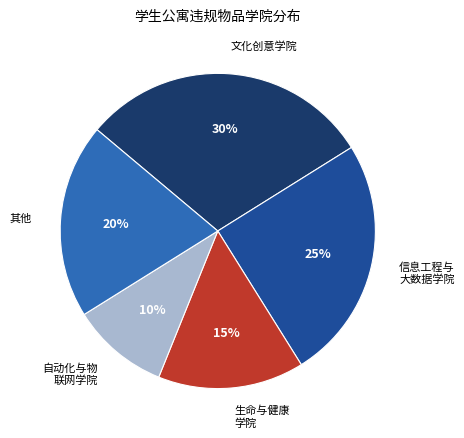

Rank the categories by value from highest to lowest.

文化创意学院, 信息工程与 大数据学院, 其他, 生命与健康 学院, 自动化与物 联网学院